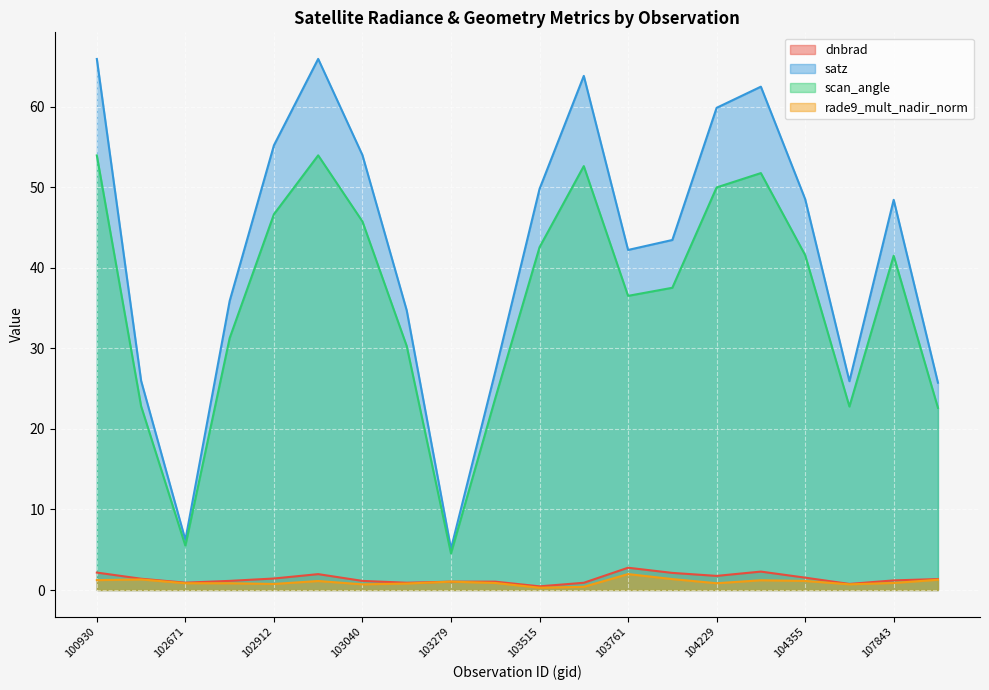

At which category is the sum across all series the highest?

100930